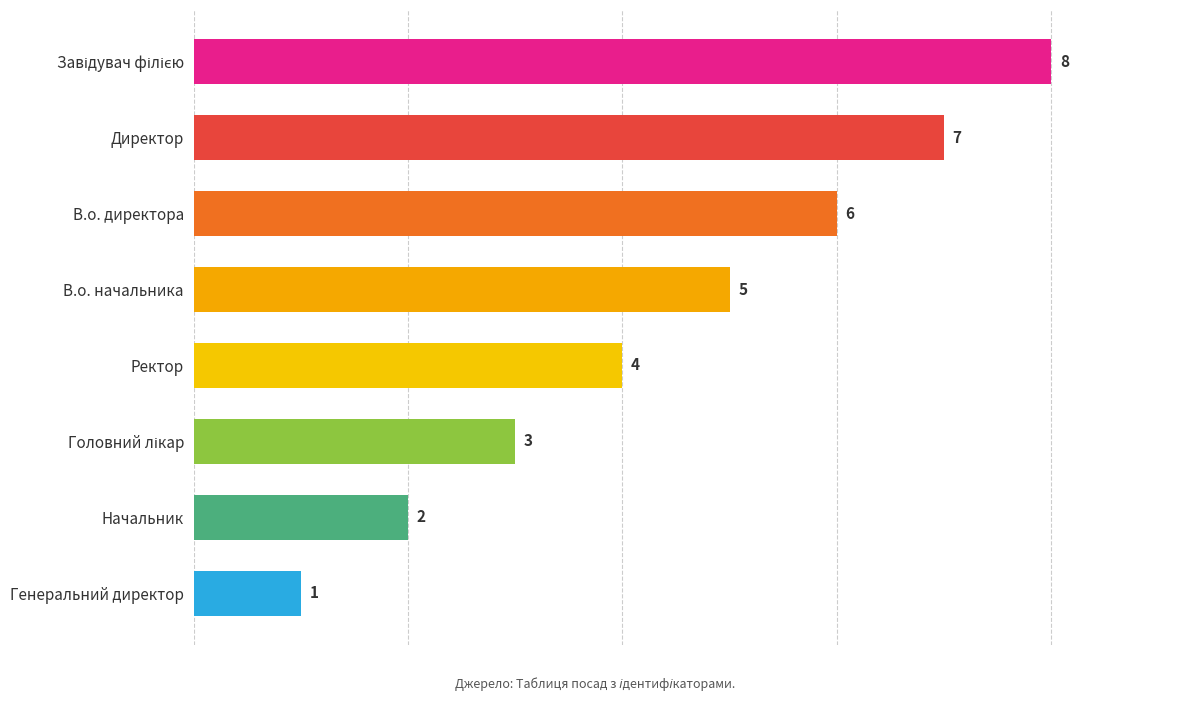

Reading bottom to top, extract all data points from this chart.

1	2	3	4	5	6	7	8